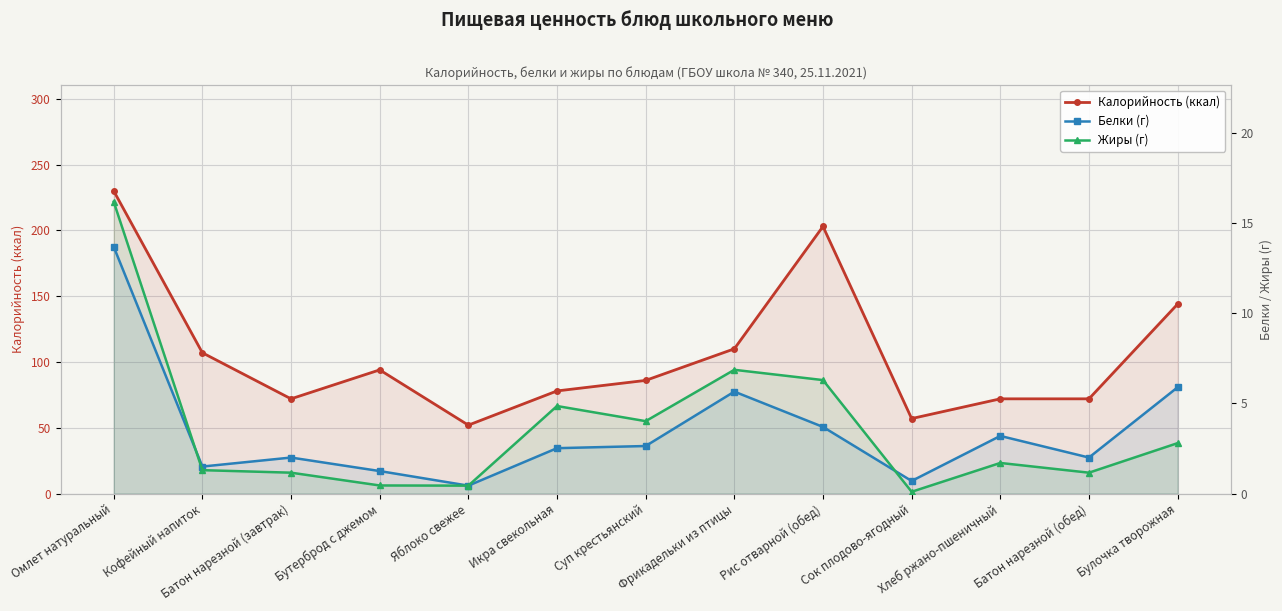

Count the number of data series in this chart.

3